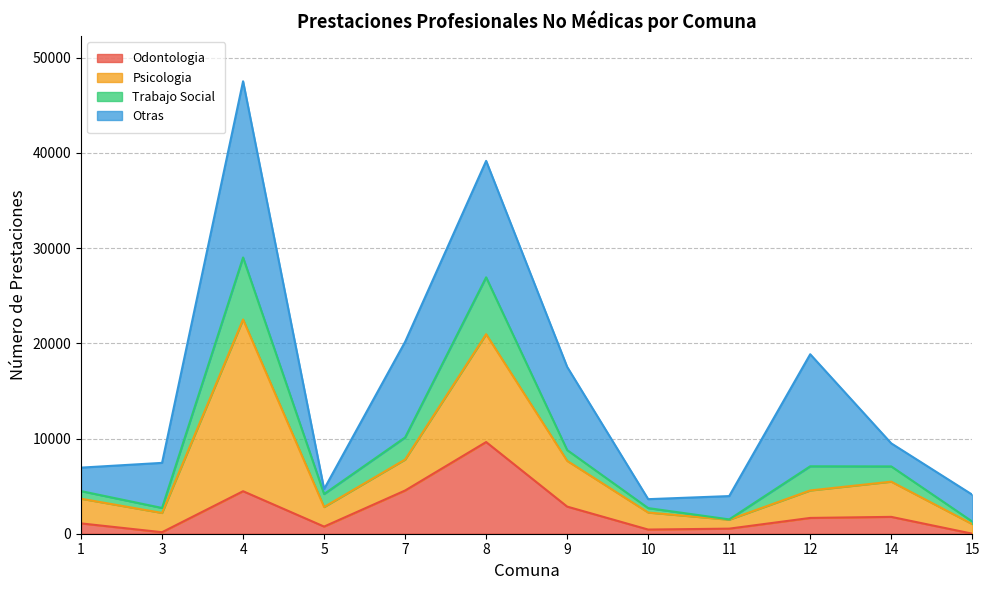

What are all the series names shown in the legend?

Odontologia, Psicologia, Trabajo Social, Otras